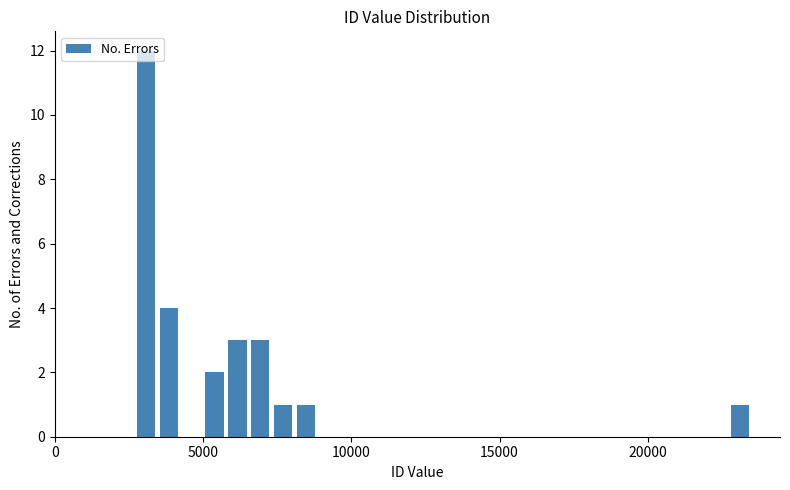

Read against the x-axis, roughly where is the centre of the tallest bar?

3000